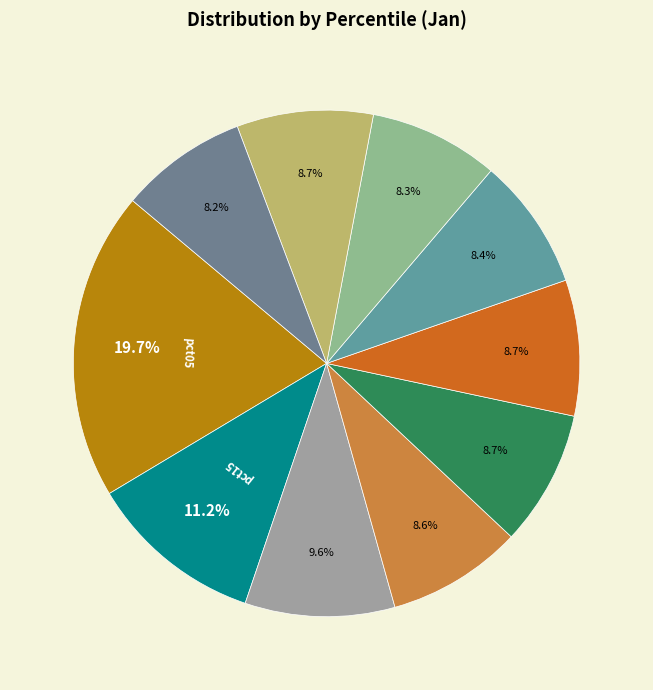

Count the number of slices in the pie.

10